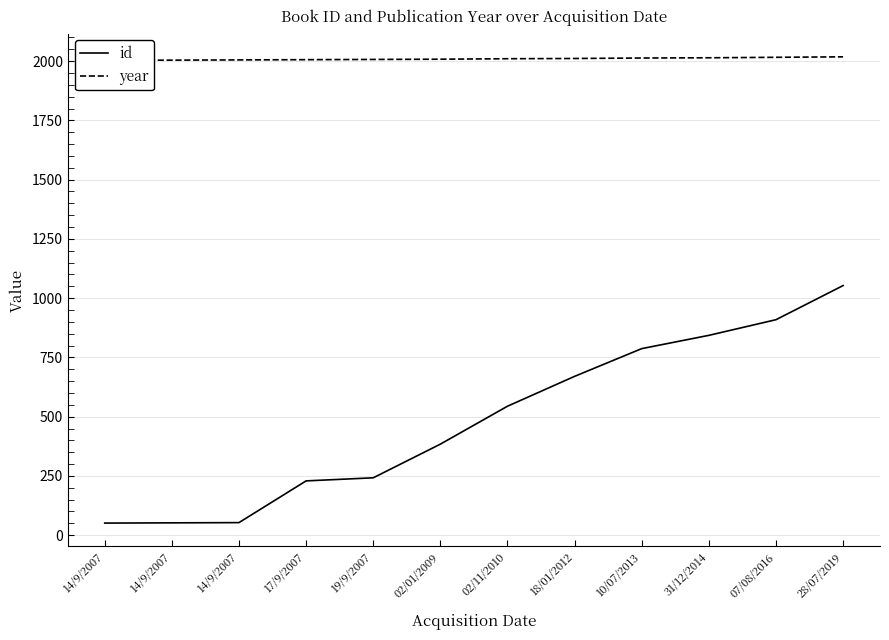

What is the difference between the maximum and minimum values in the year series?

14